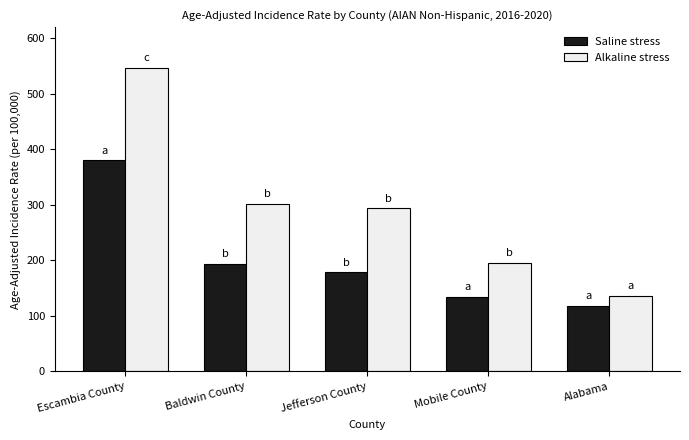

At how many categories does at least one series exceed 362?

1